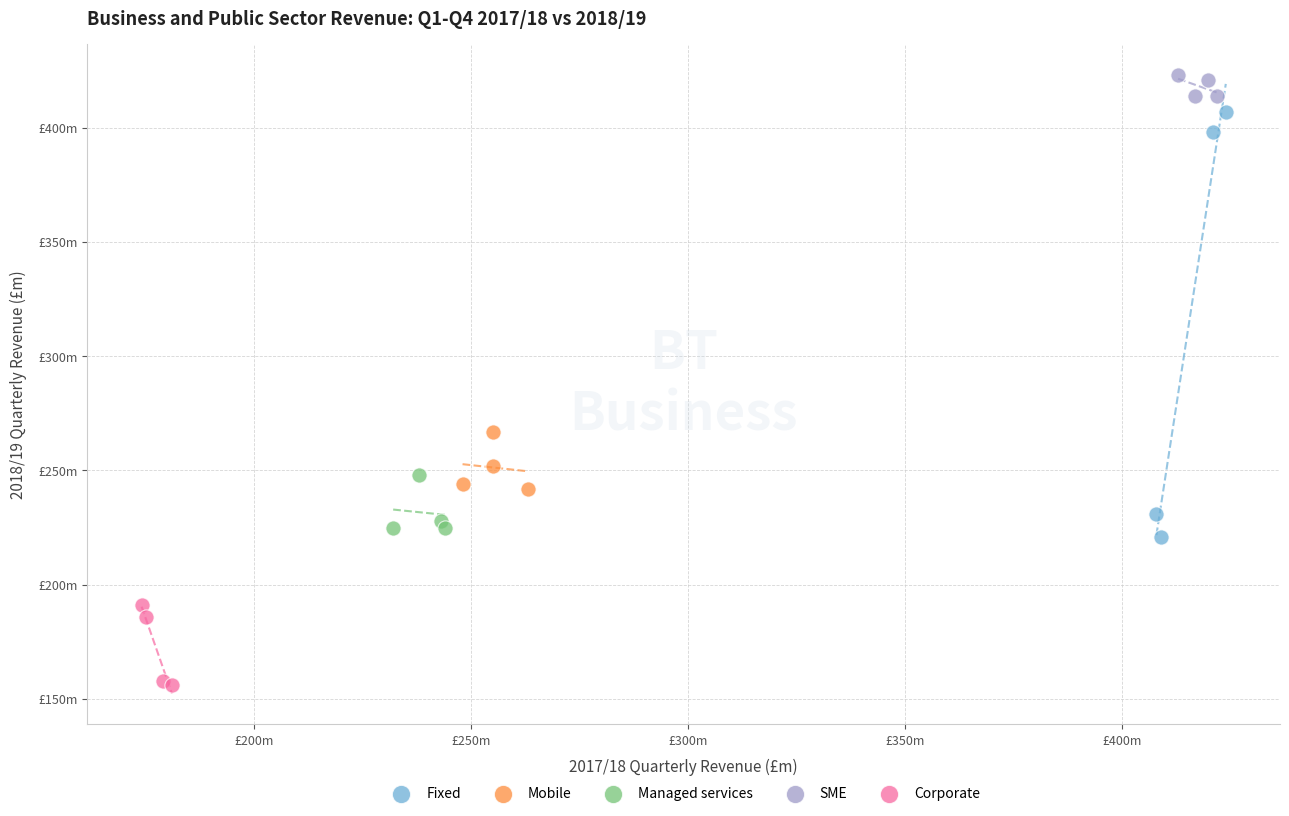

Which series reaches the minimum Y coordinate?

Corporate